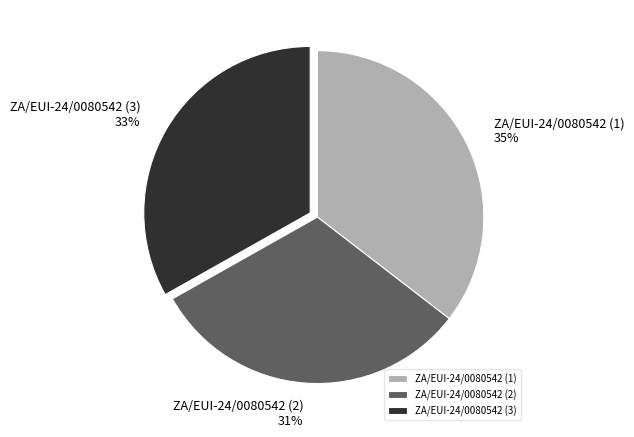

Does ZA/EUI-24/0080542 (1) represent more than half of the total?

No